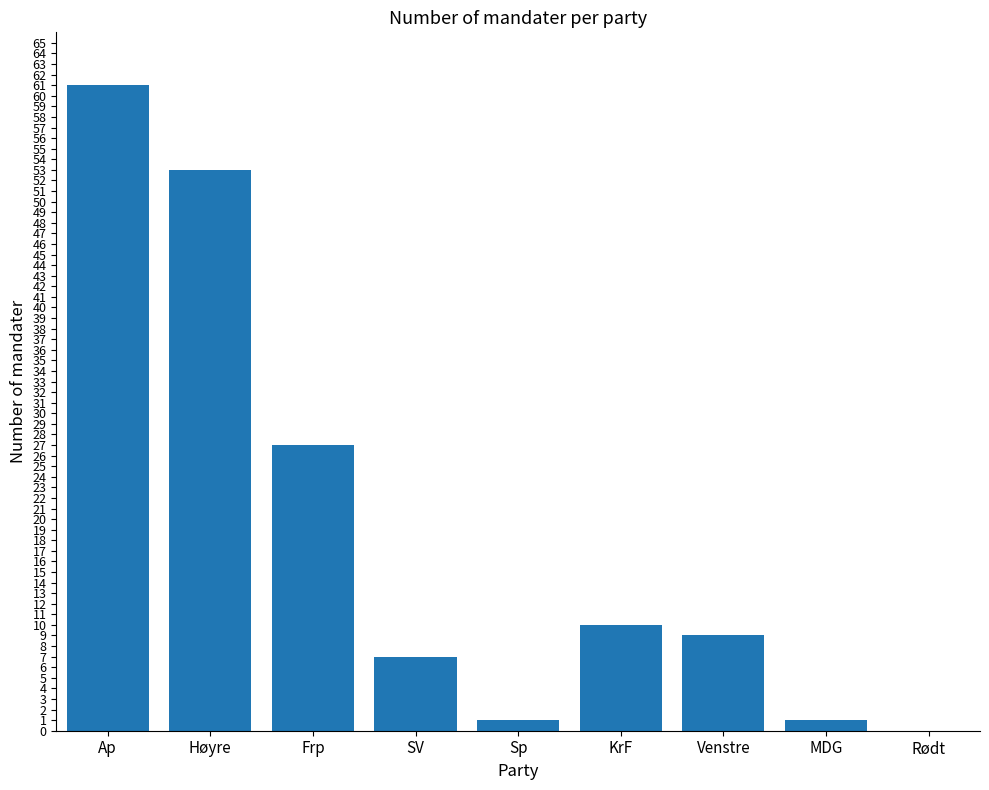

Reading right to left, list all the values displayed in this chart.

Rødt=0	MDG=1	Venstre=9	KrF=10	Sp=1	SV=7	Frp=27	Høyre=53	Ap=61